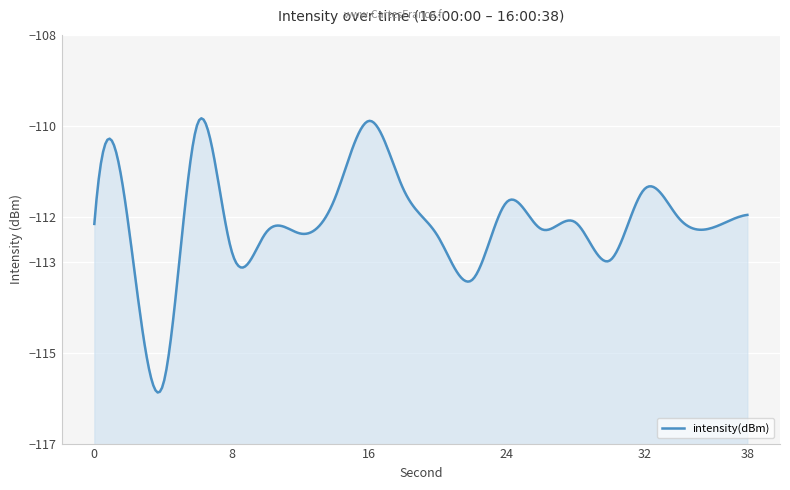

What is the difference between the values at 38 and 8?

0.8